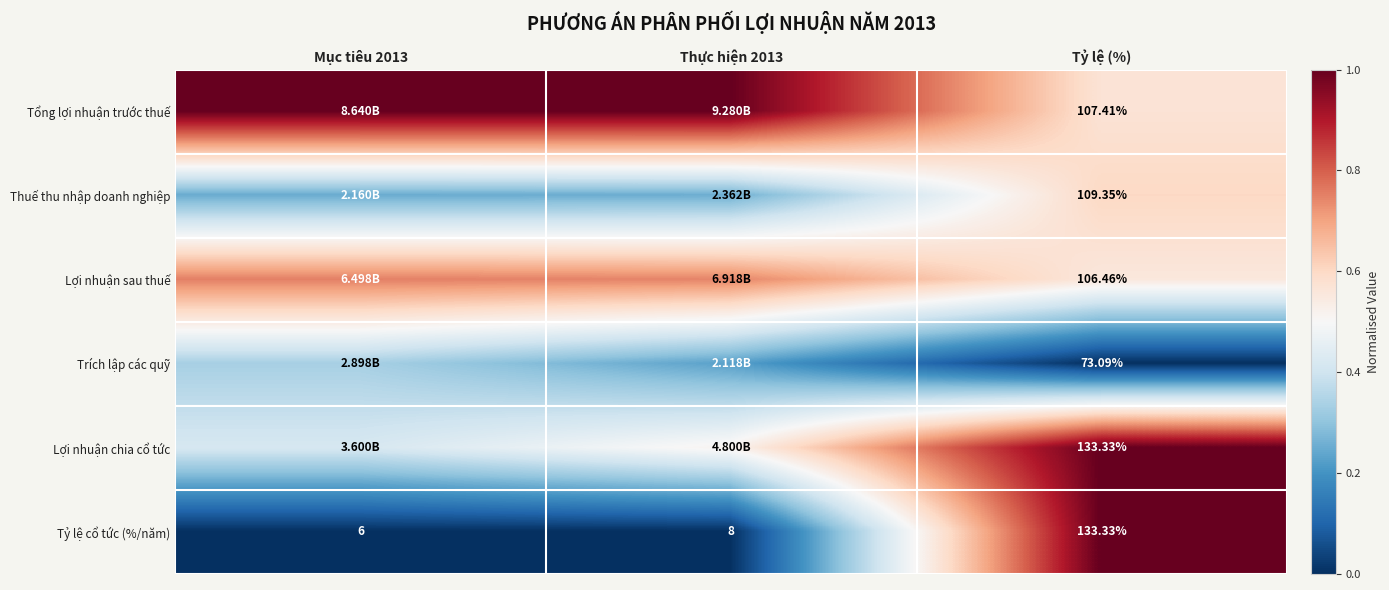

At which category is the sum across all series the highest?

Tỷ lệ (%)